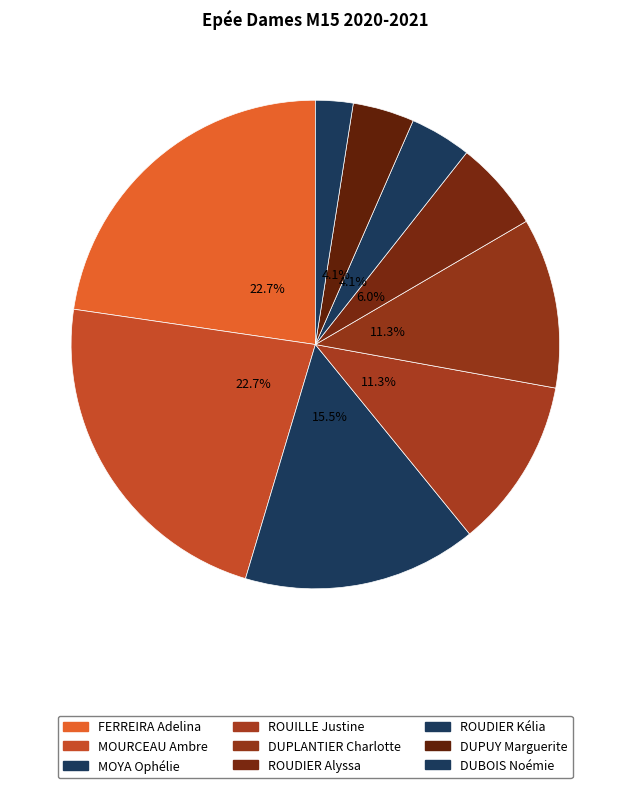

Which category has the biggest portion of the pie?

FERREIRA Adelina